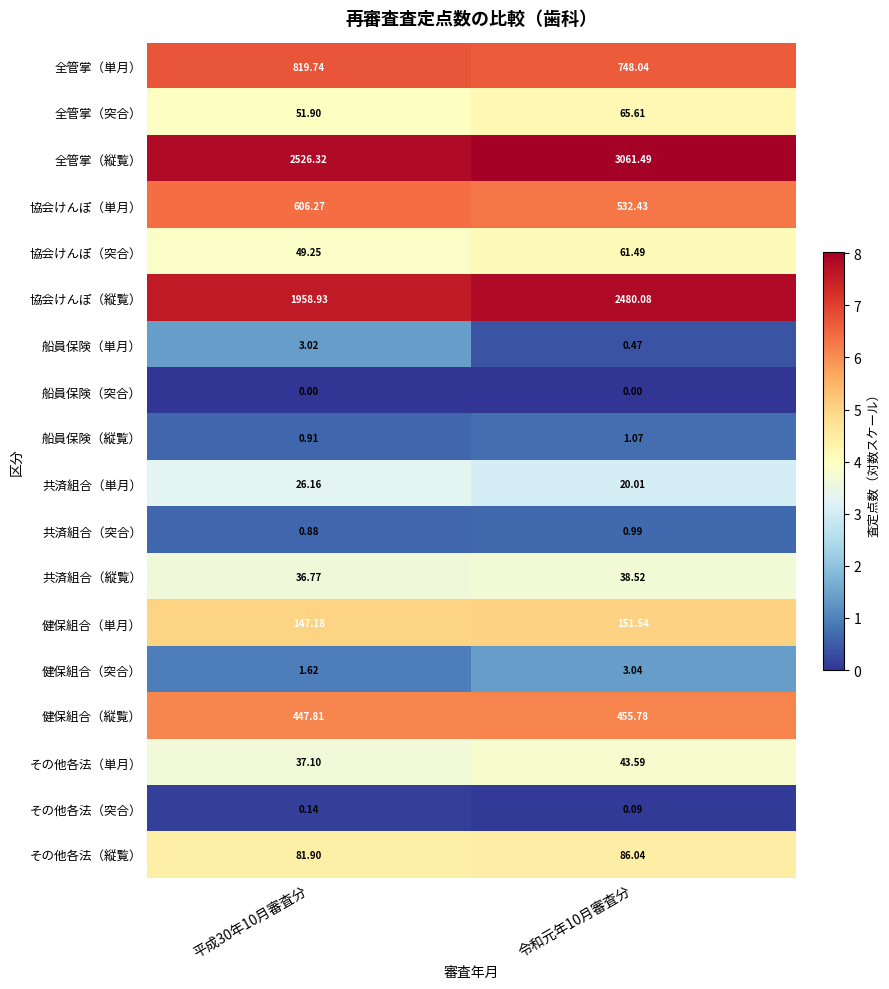

Is the value of 船員保険（単月） at 平成30年10月審査分 greater than the value of 全管掌（単月） at 平成30年10月審査分?

No